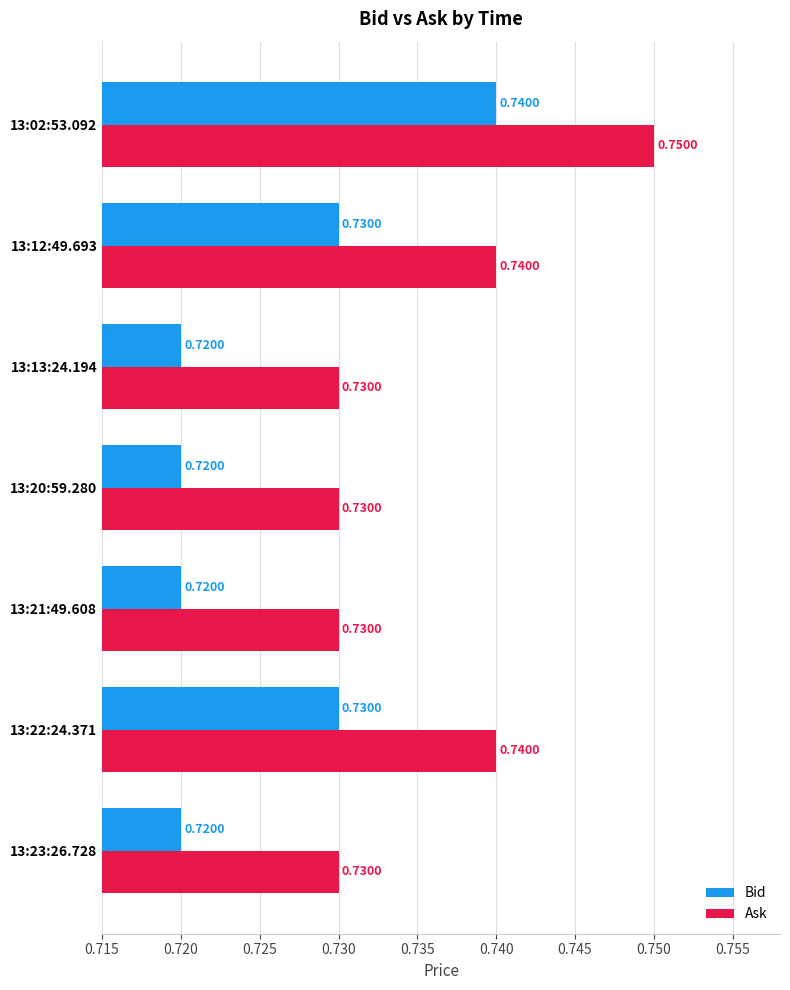

Count the number of categories in the chart.

7